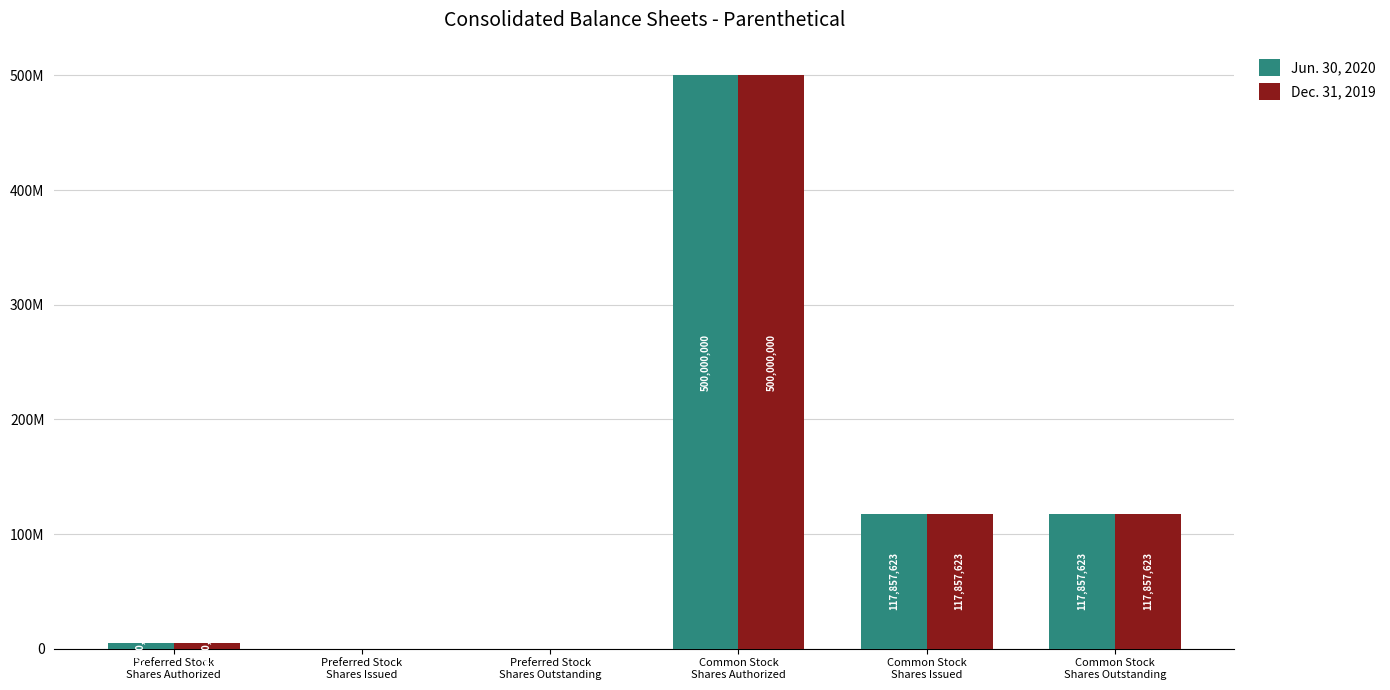

At which label does Jun. 30, 2020 reach its peak?

Common Stock
Shares Authorized